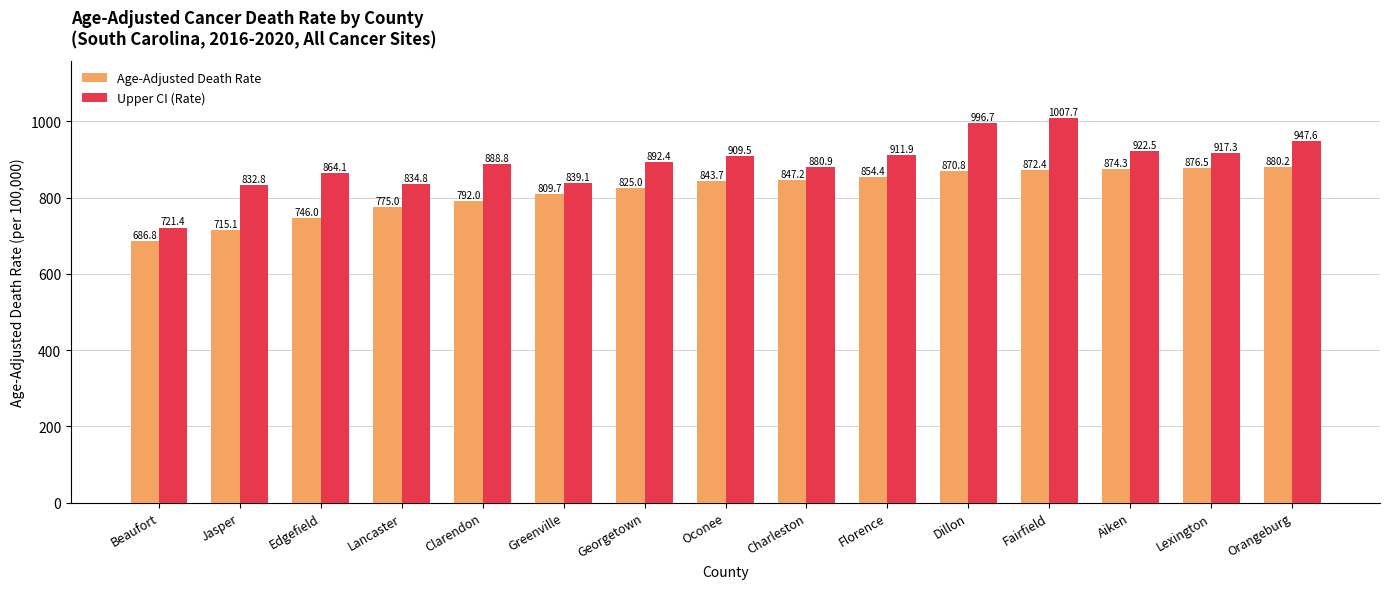

At which label is Upper CI (Rate) closest to 864?

Edgefield